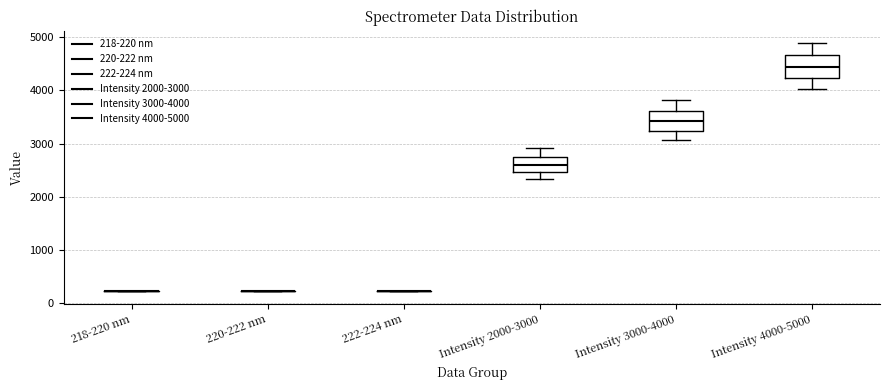

Reading left to right, transcribe this box plot: for each box, give where its median line is, the range the box spans, and where its two whiskers end, as read against the y-axis. The values are not printed on the chart, so give them approximately, as read against the axis.

218-220 nm: box collapsed to a line at 200, whiskers 200 to 200
220-222 nm: box collapsed to a line at 200, whiskers 200 to 200
222-224 nm: box collapsed to a line at 200, whiskers 200 to 200
Intensity 2000-3000: median 2600, box 2500 to 2800, whiskers 2300 to 2900
Intensity 3000-4000: median 3400, box 3200 to 3600, whiskers 3100 to 3800
Intensity 4000-5000: median 4400, box 4200 to 4700, whiskers 4000 to 4900